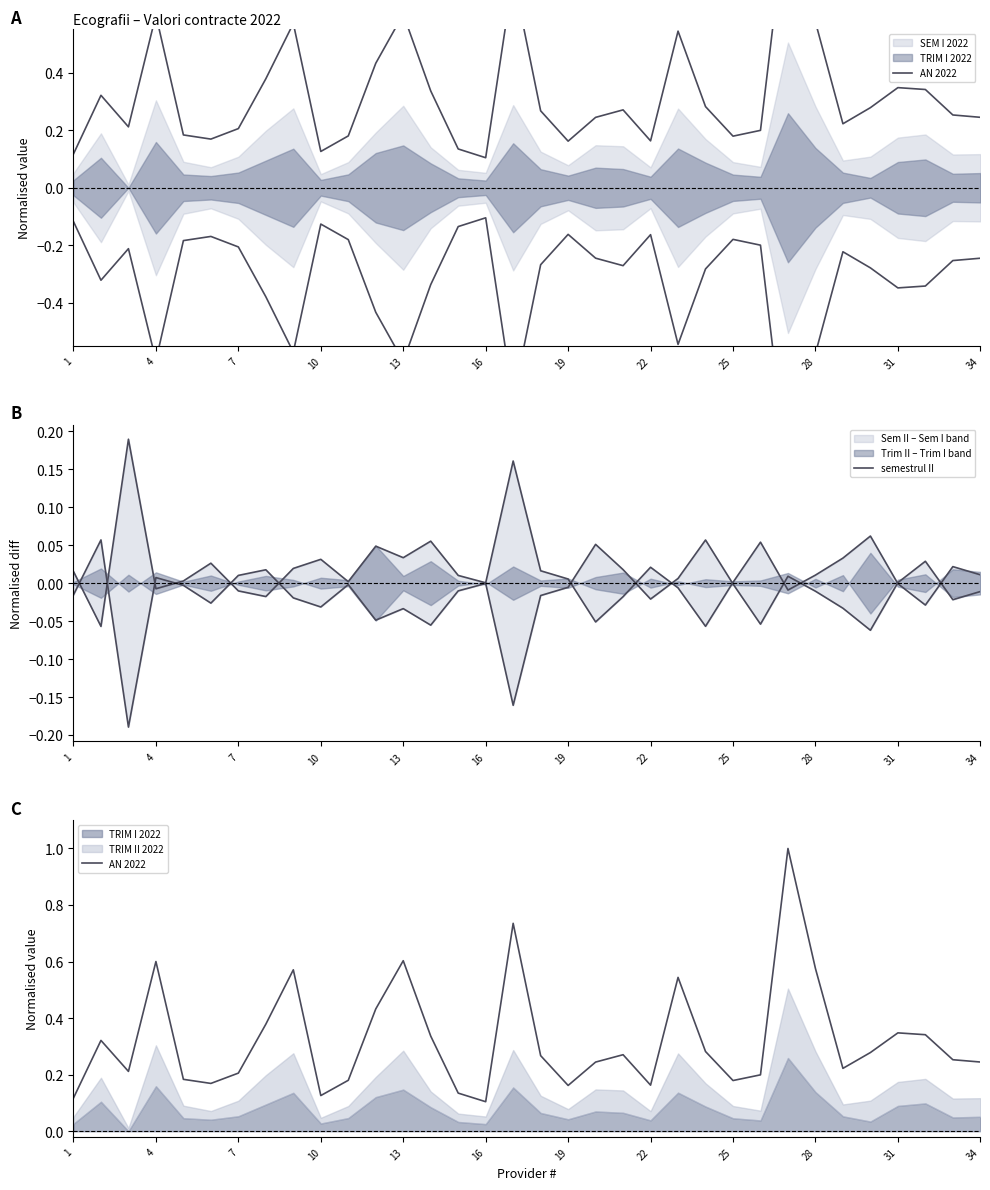

What is the difference between the highest and lowest values at 32?

0.2